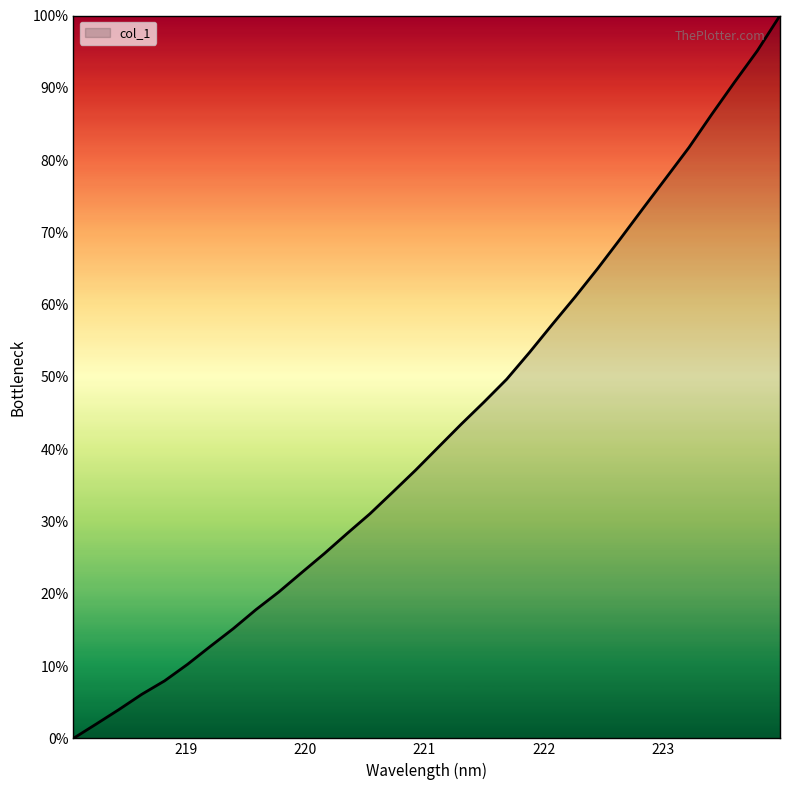

Does the chart display data point markers on the line(s)?

No